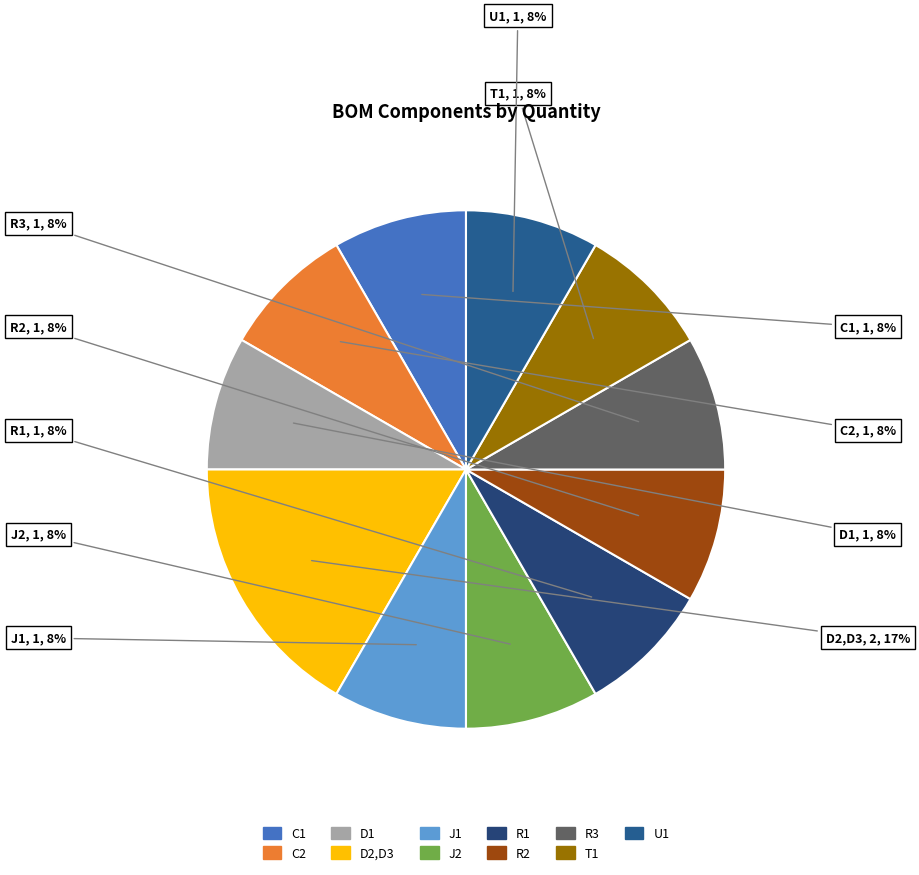

True or false: U1 accounts for 8% of the total.

True